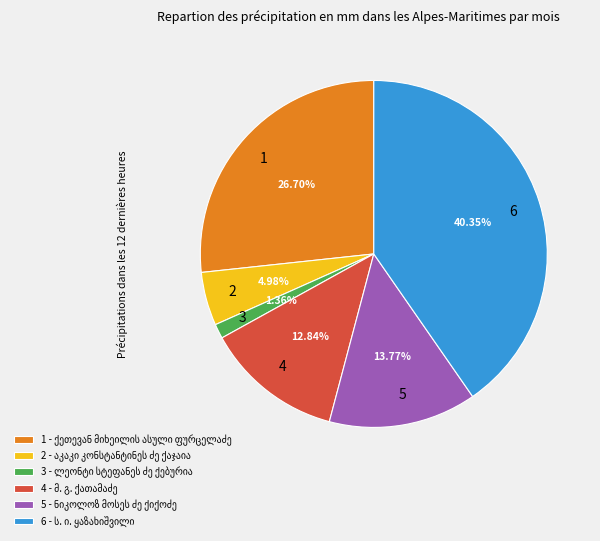

What is the ratio of the value at 5 to the value at 1?

0.5